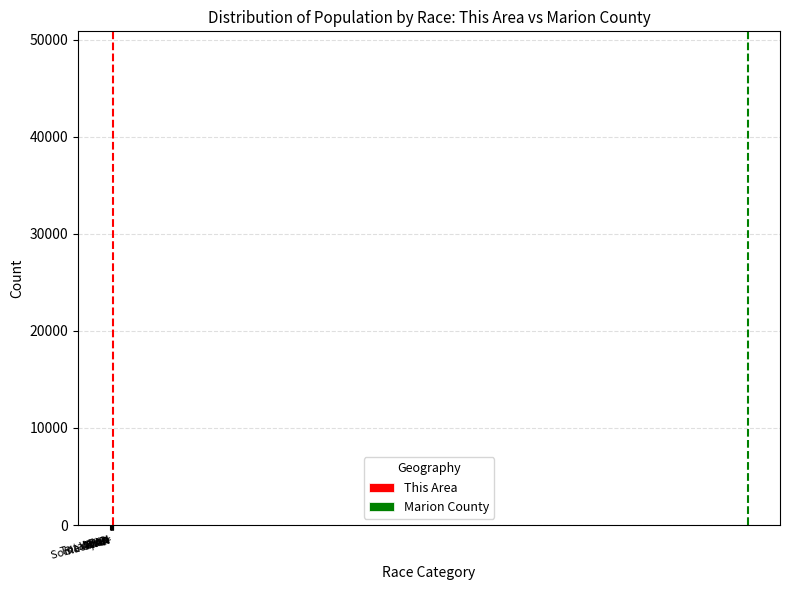

What is the sum of all Marion County values?

97097